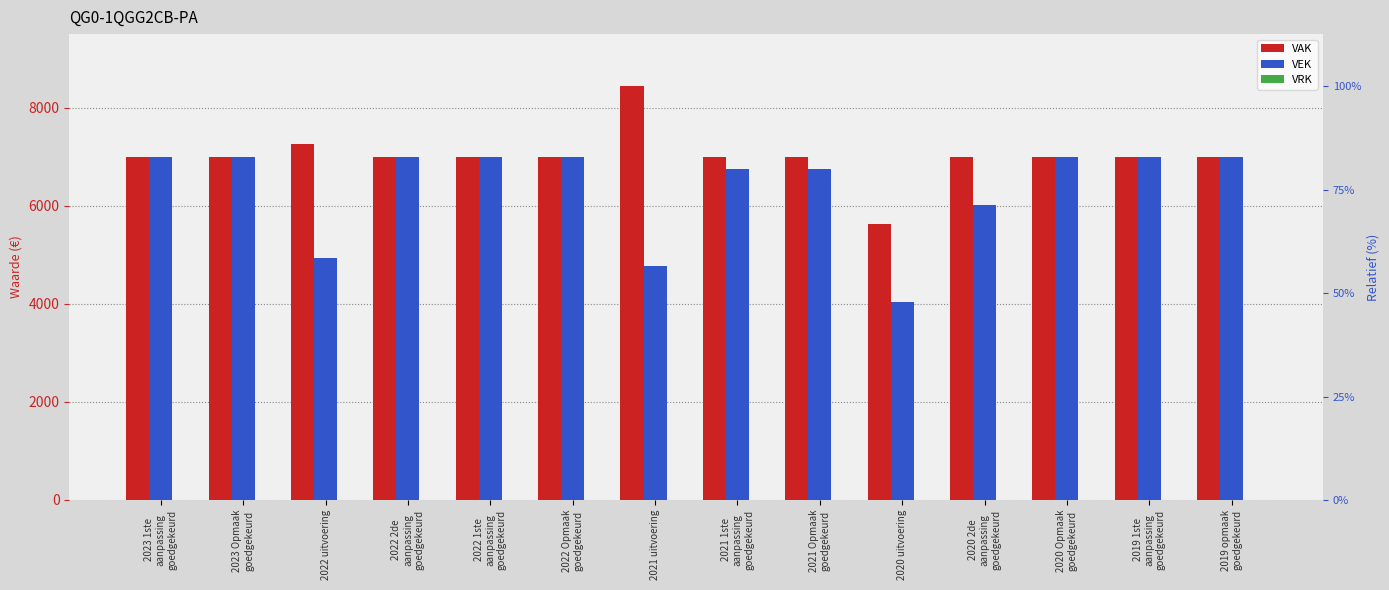

Which category has the highest value across all series?

2021 uitvoering